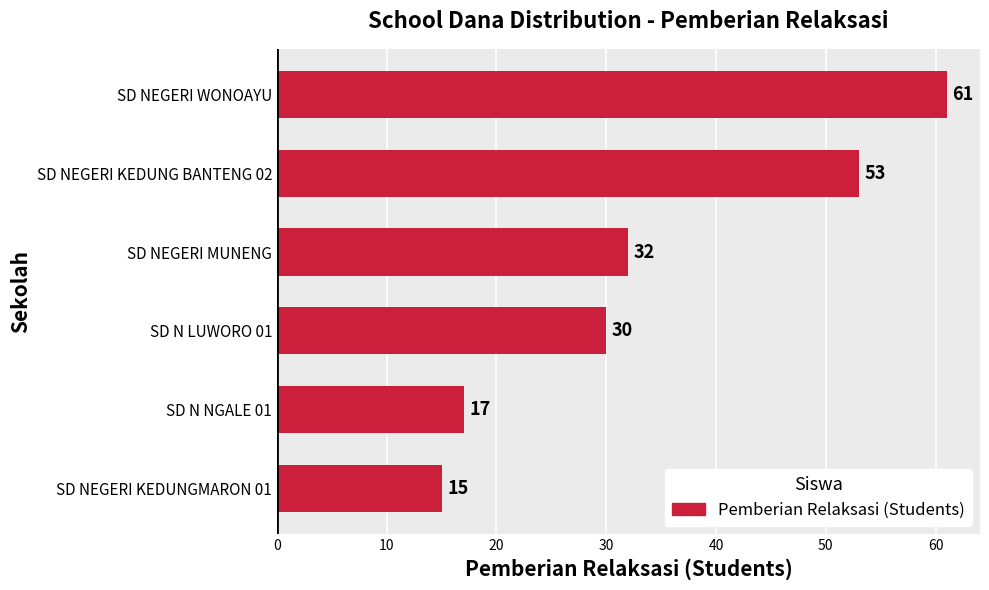

What is the greatest value displayed?

61